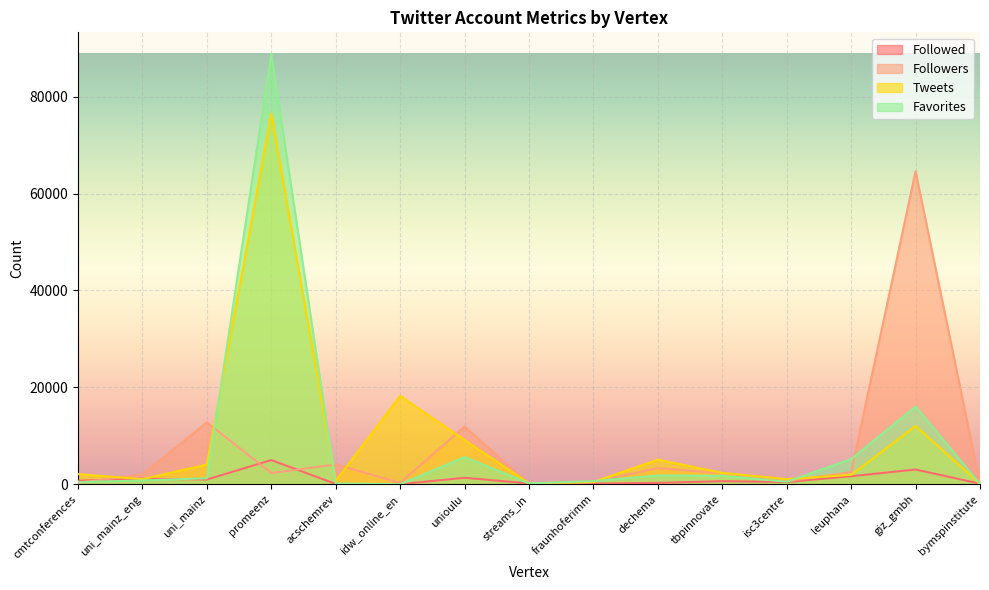

What is the sum of all Favorites values?

123281